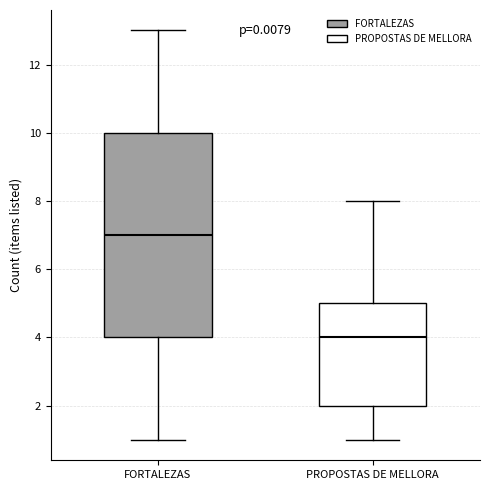

Where does the median line of the box for FORTALEZAS sit on the y-axis? The values are not printed on the chart, so give them approximately, as read against the axis.

7